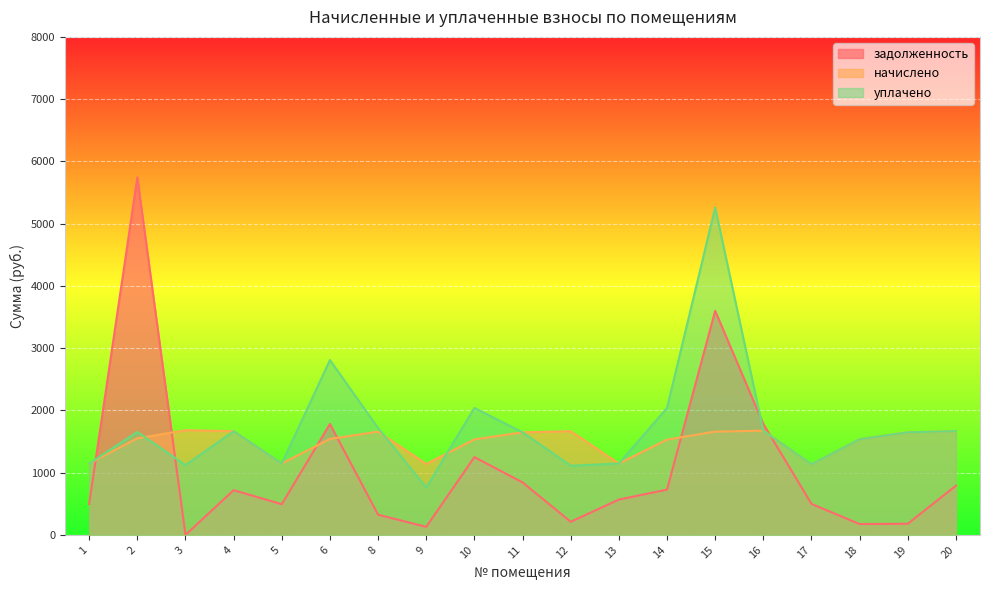

Where does the уплачено series first go above 1648?

2